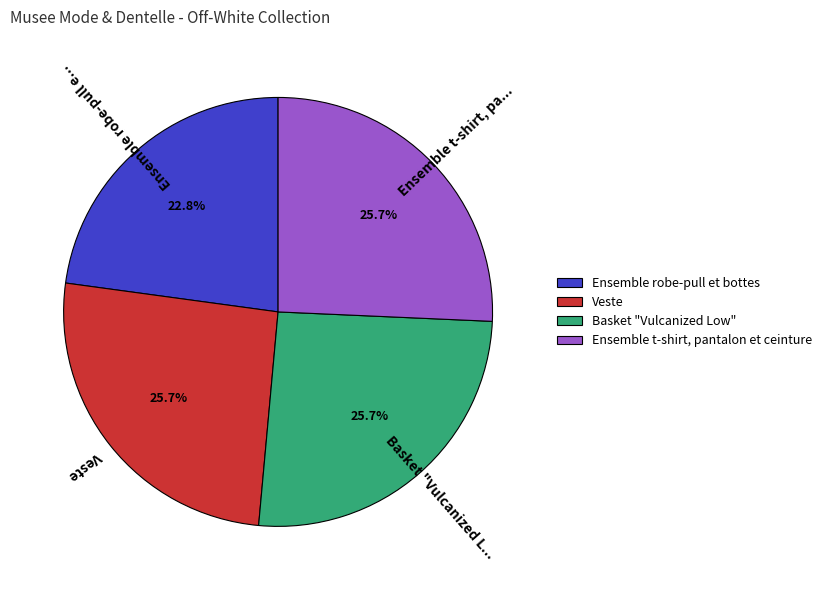

Count the number of slices in the pie.

4